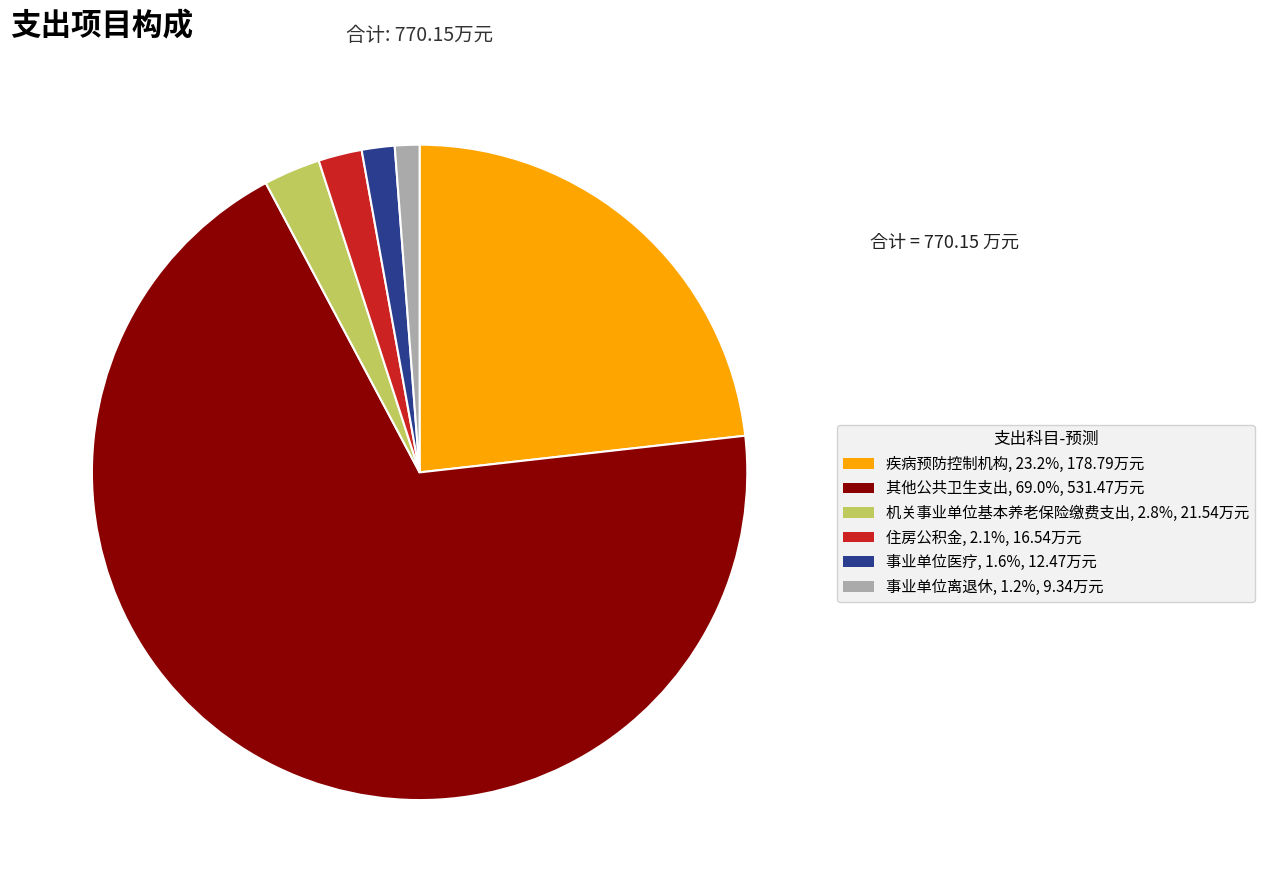

Is 其他公共卫生支出 the majority of the pie?

Yes